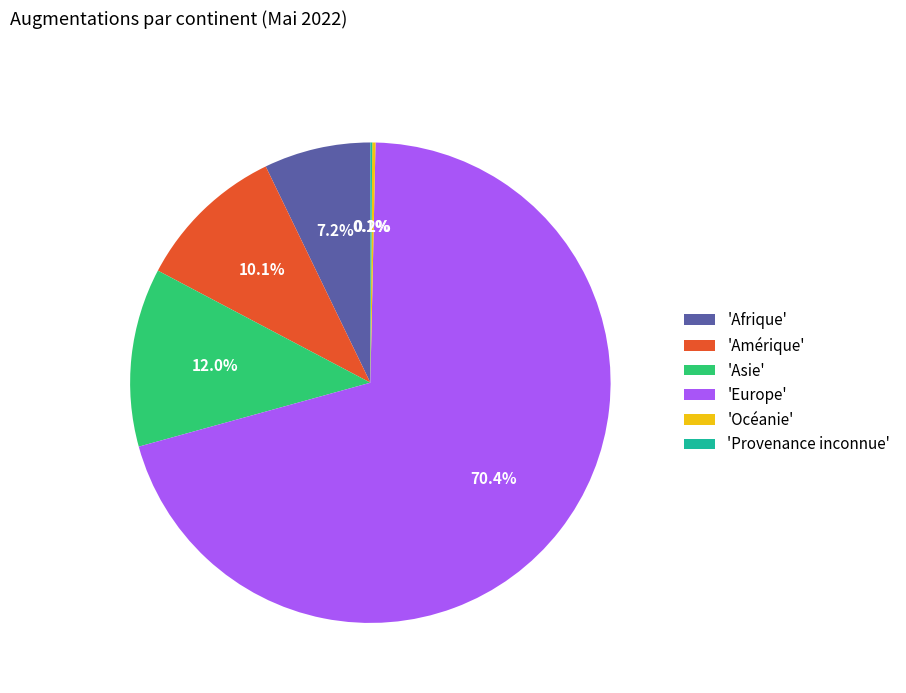

Does any single category account for the majority?

Yes